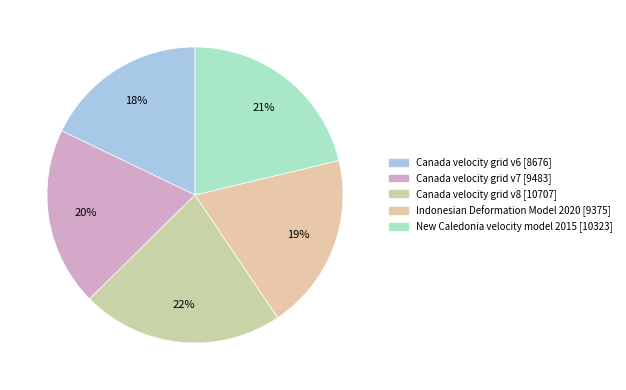

Count the number of slices in the pie.

5